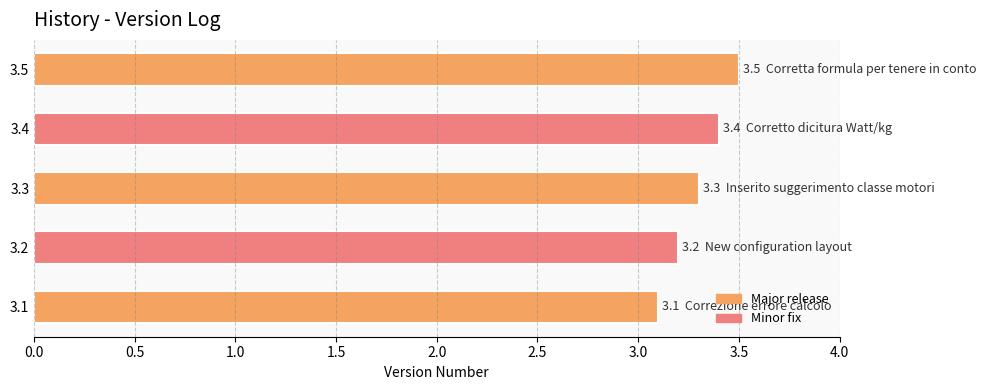

List the labels in order of value, largest first.

3.5, 3.4, 3.3, 3.2, 3.1